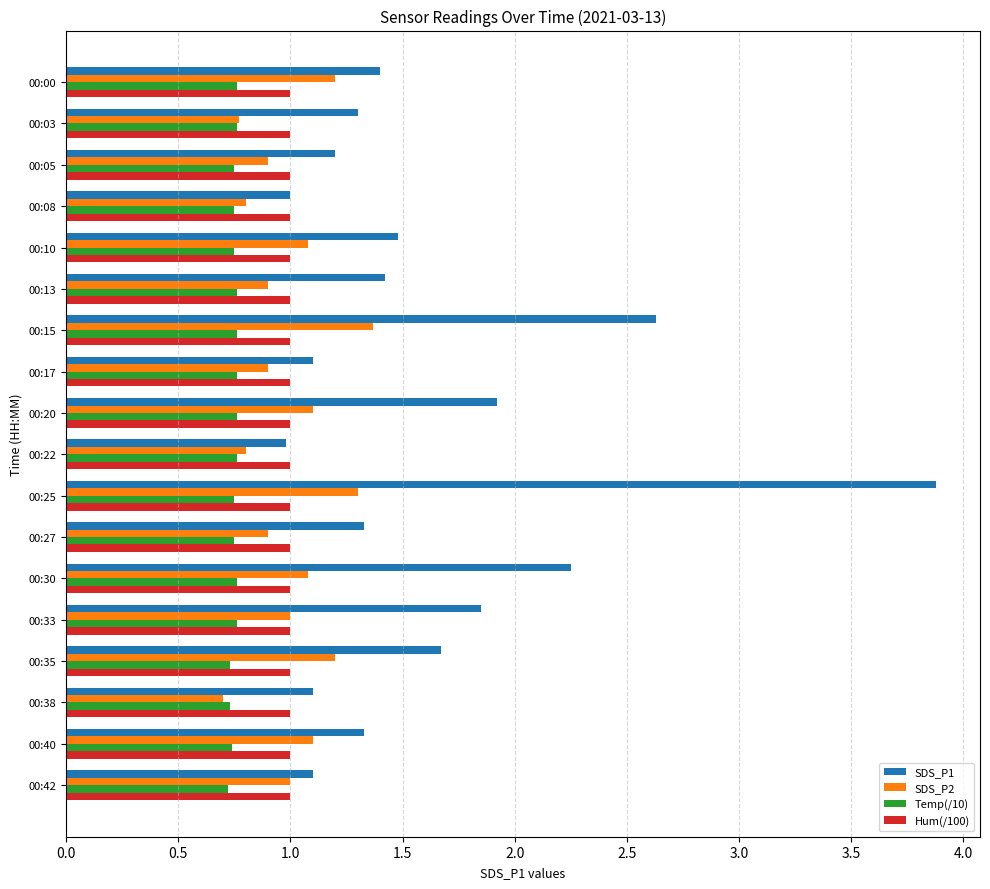

Rank the series by their maximum value, from highest to lowest.

SDS_P1, SDS_P2, Hum(/100), Temp(/10)